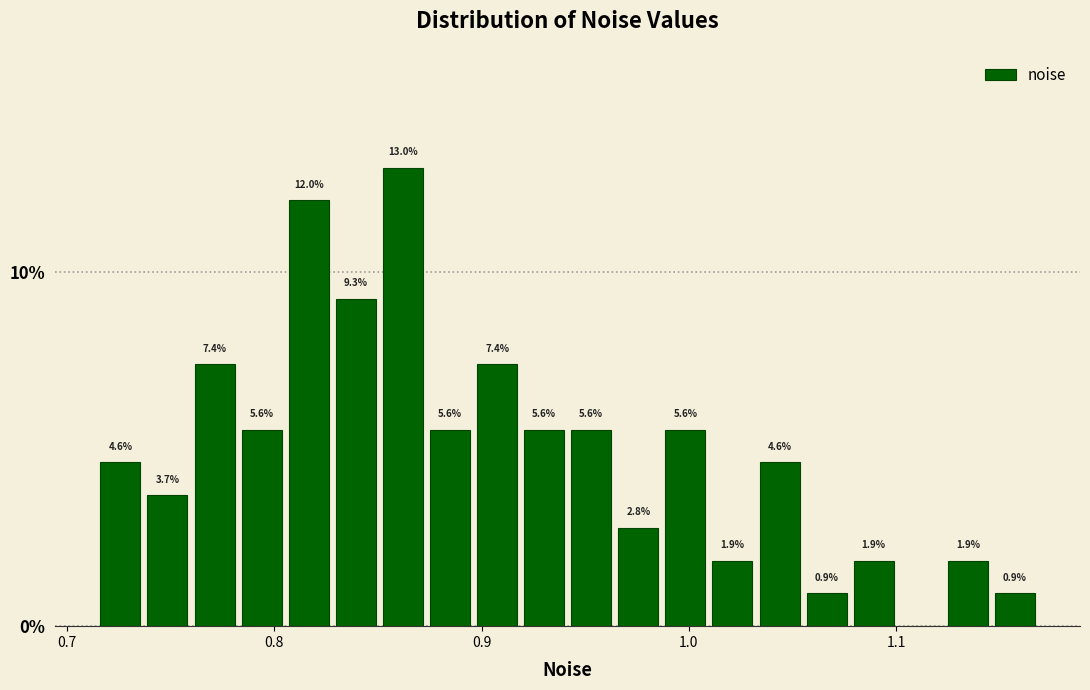

Read against the x-axis, roughly where is the centre of the tallest bar?

0.86